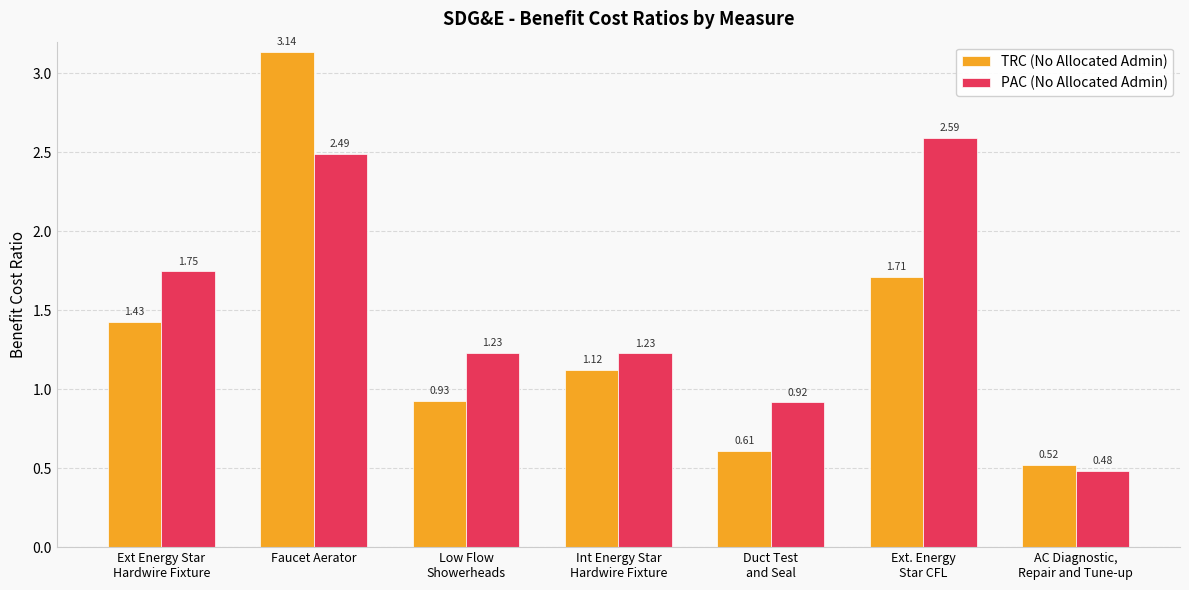

Rank the series by their maximum value, from highest to lowest.

TRC (No Allocated Admin), PAC (No Allocated Admin)